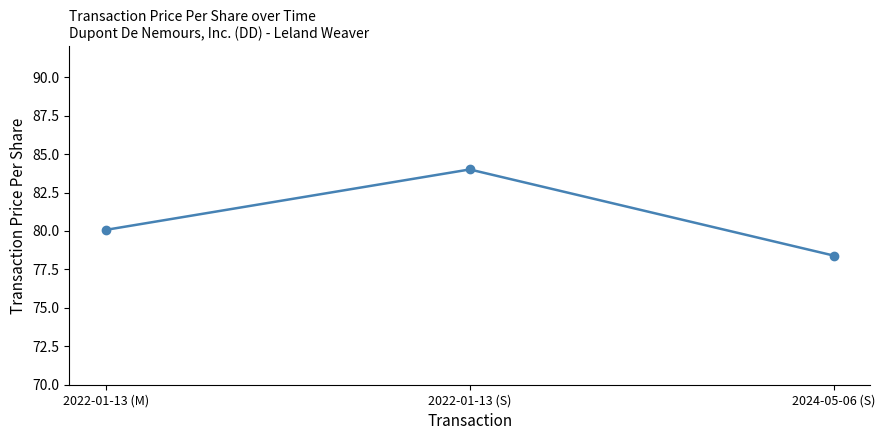

Reading left to right, extract all data points from this chart.

80.1	84.0	78.4